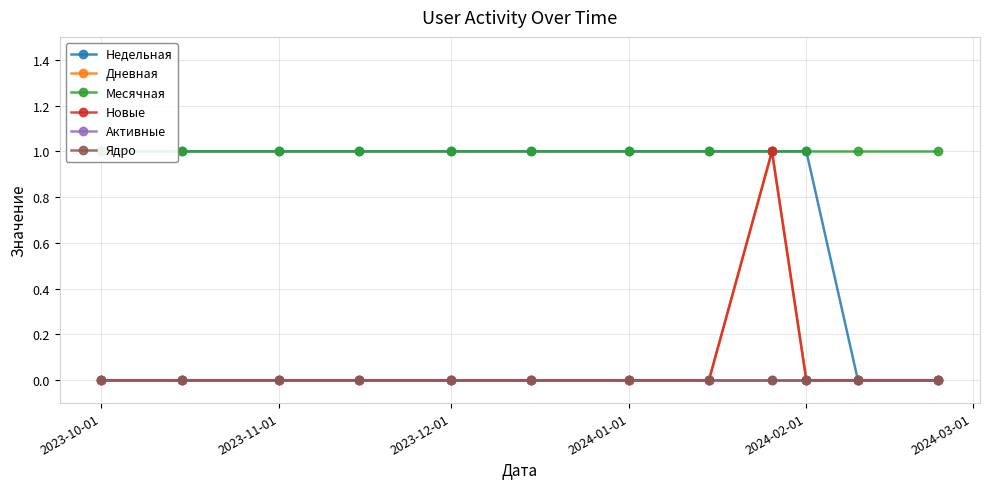

At which label does Новые reach its minimum?

2023-10-01